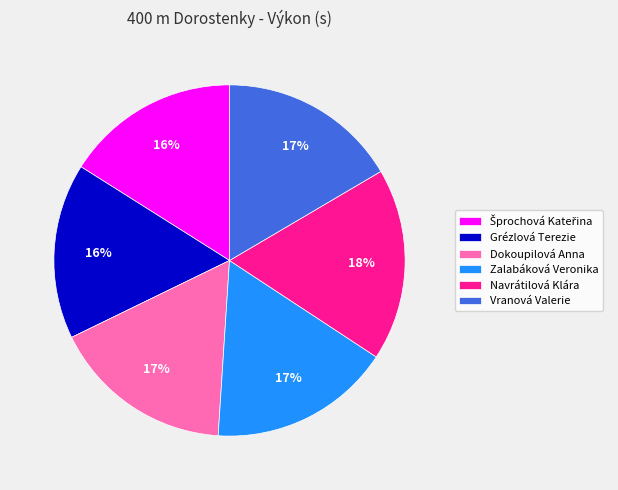

To the nearest percent, what portion does Navrátilová Klára represent?

18%